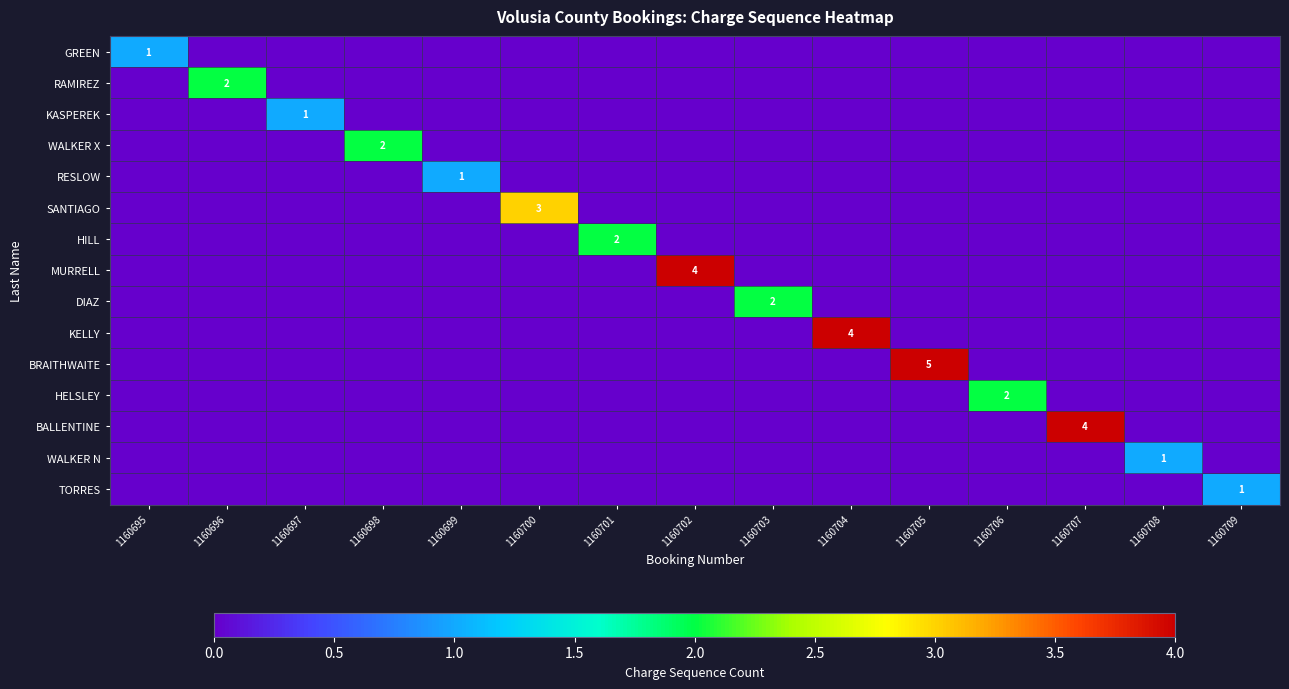

At how many categories does at least one series exceed 3?

4